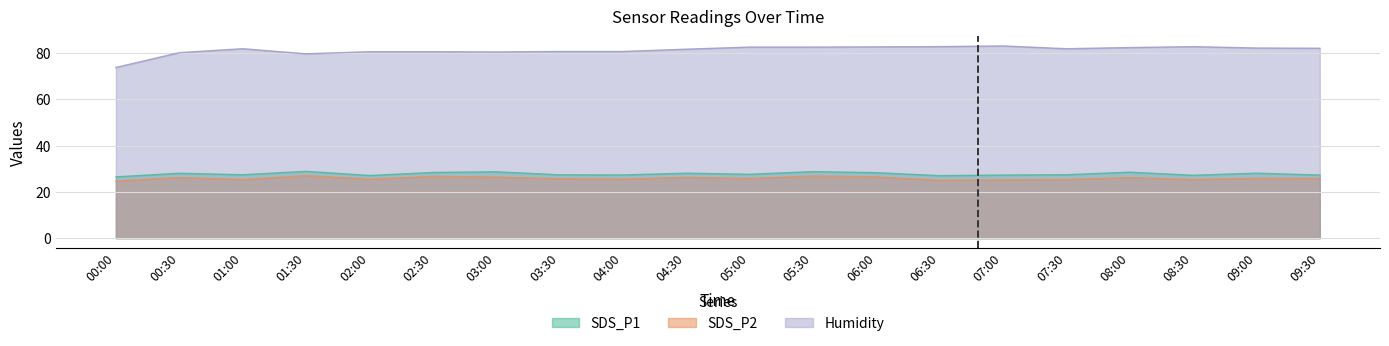

What is the difference between the highest and lowest values at 04:00?

55.2